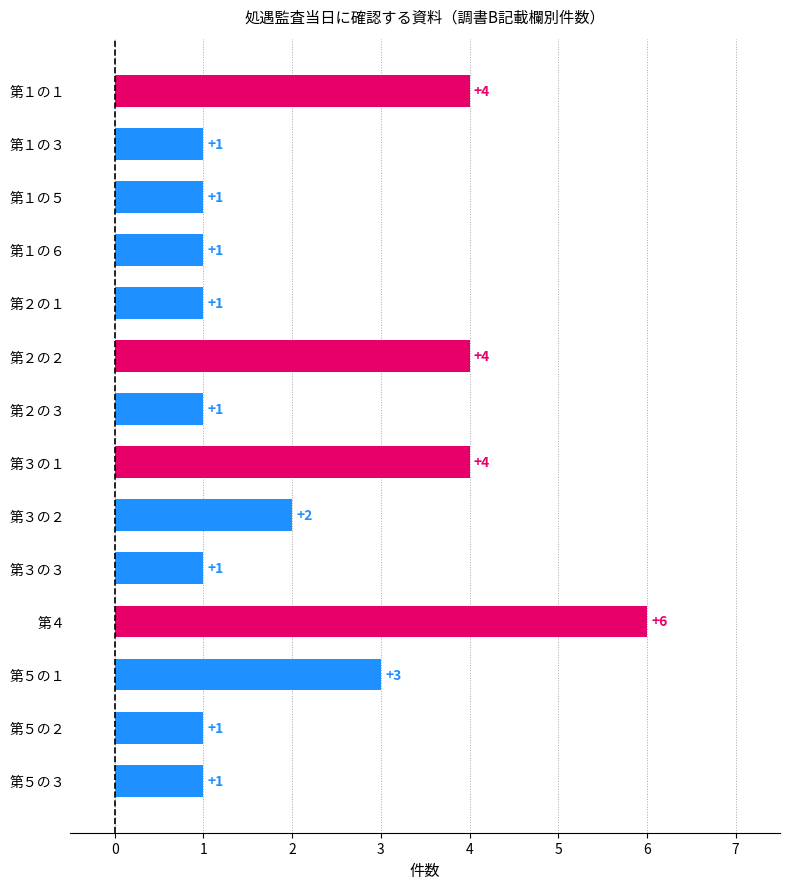

The value at 第２の１ is 2. True or false?

False